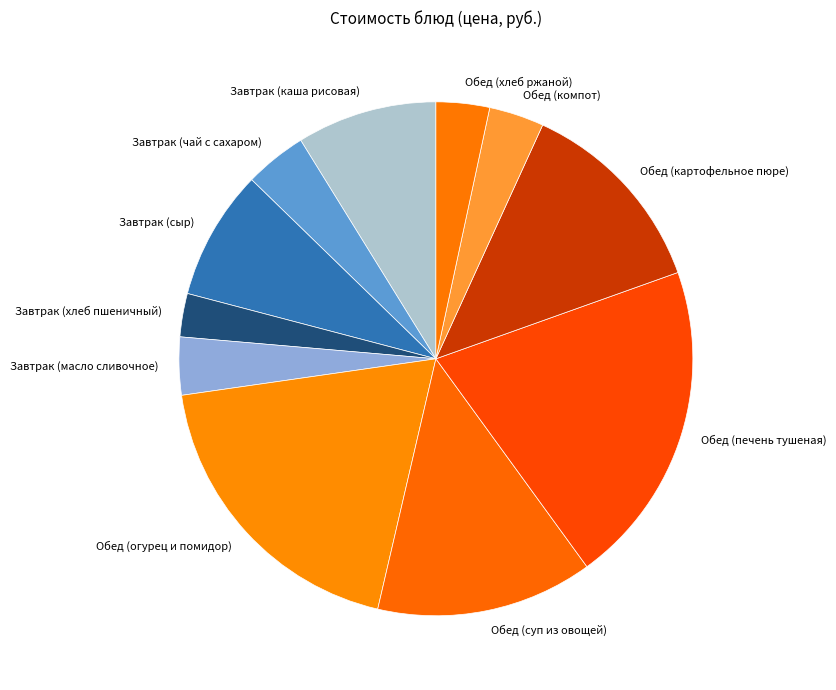

What is the smallest slice in the pie chart?

Завтрак (хлеб пшеничный)